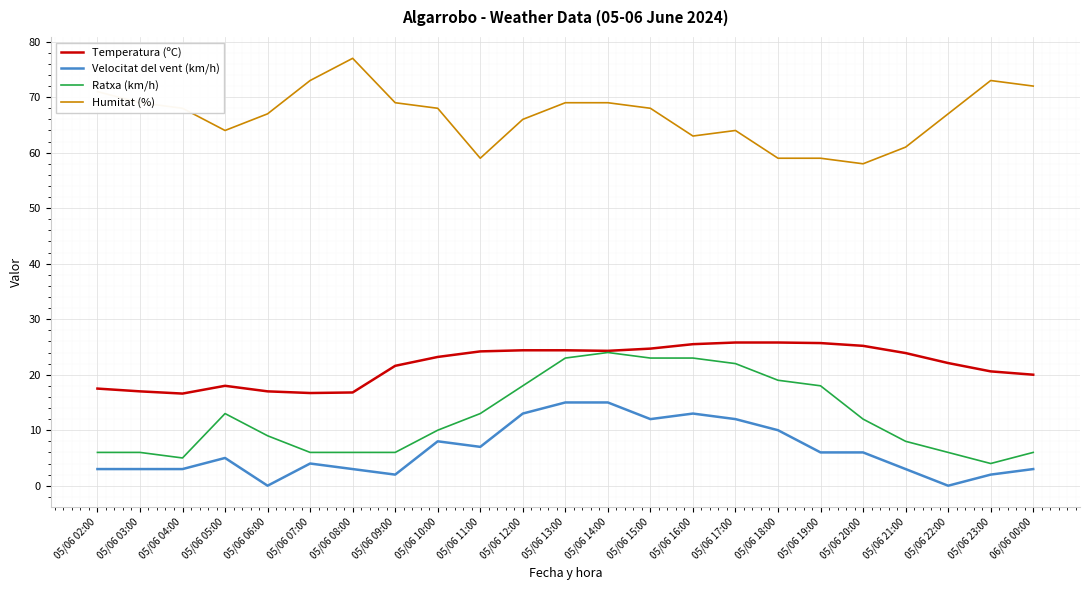

What is the sum of all Ratxa (km/h) values?

286.0